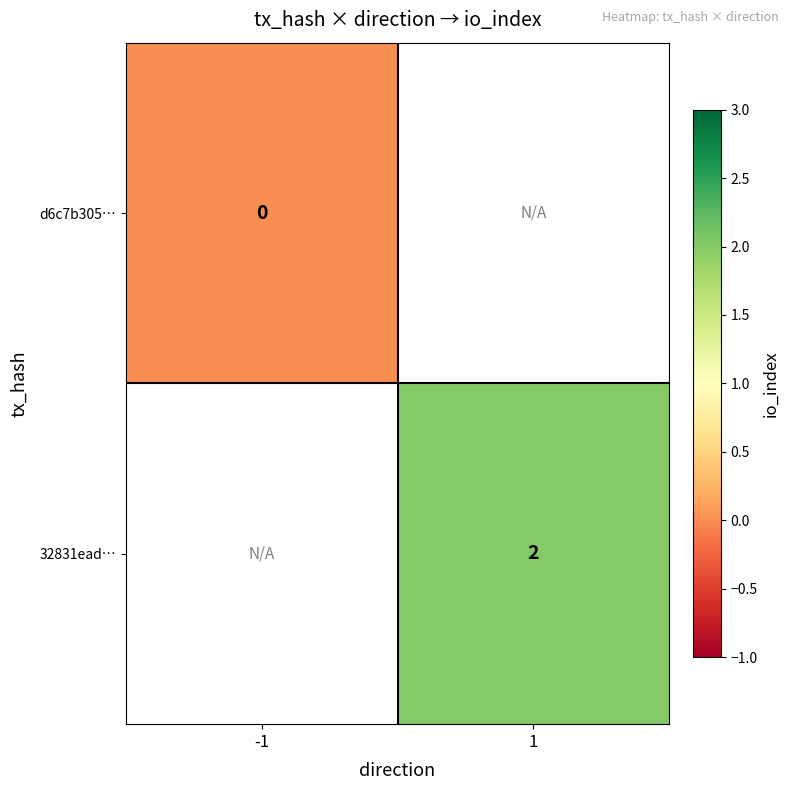

Is the value of d6c7b305… at -1 greater than the value of 32831ead… at 1?

No